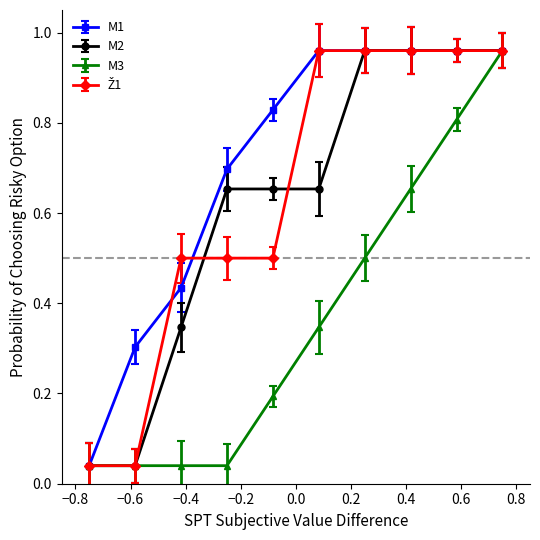

At how many categories does at least one series exceed 0?

10